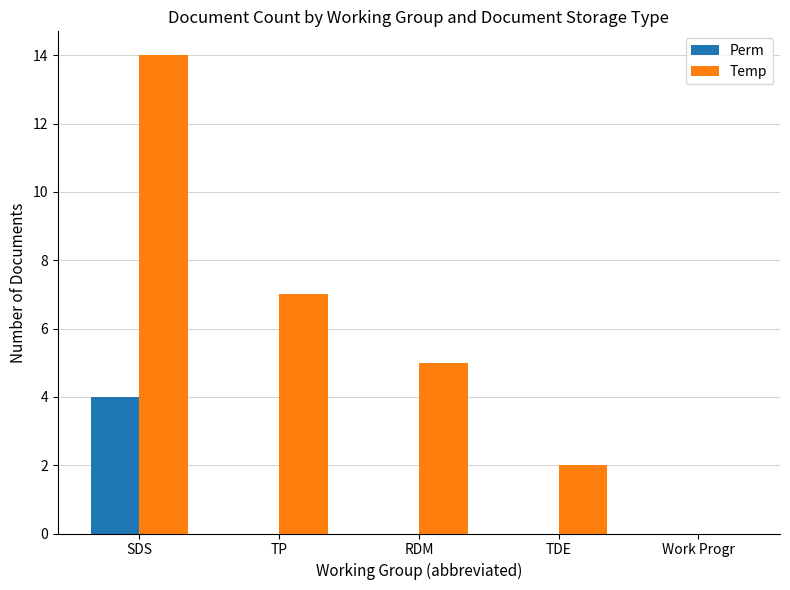

Which series has the widest spread of values?

Temp